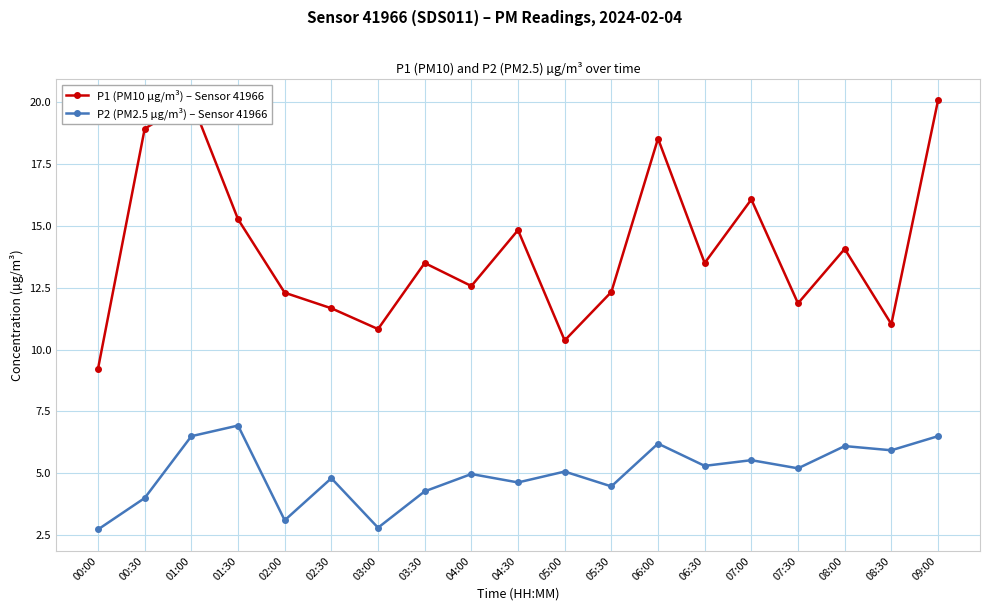

Rank the series at 03:00 from lowest to highest value.

P2 (PM2.5 µg/m³) – Sensor 41966, P1 (PM10 µg/m³) – Sensor 41966